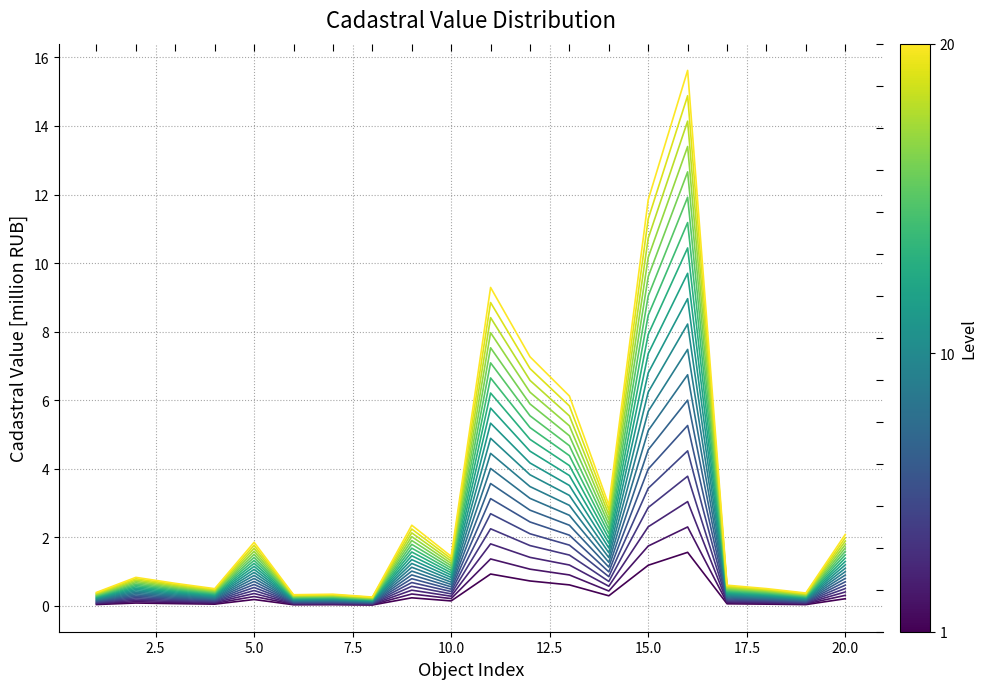

What is the change in value from 1 to 13?

+0.6